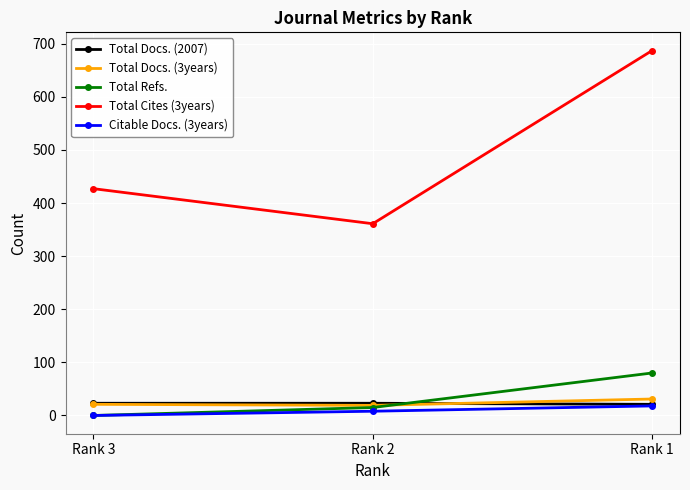

What is the sum of all Citable Docs. (3years) values?

26